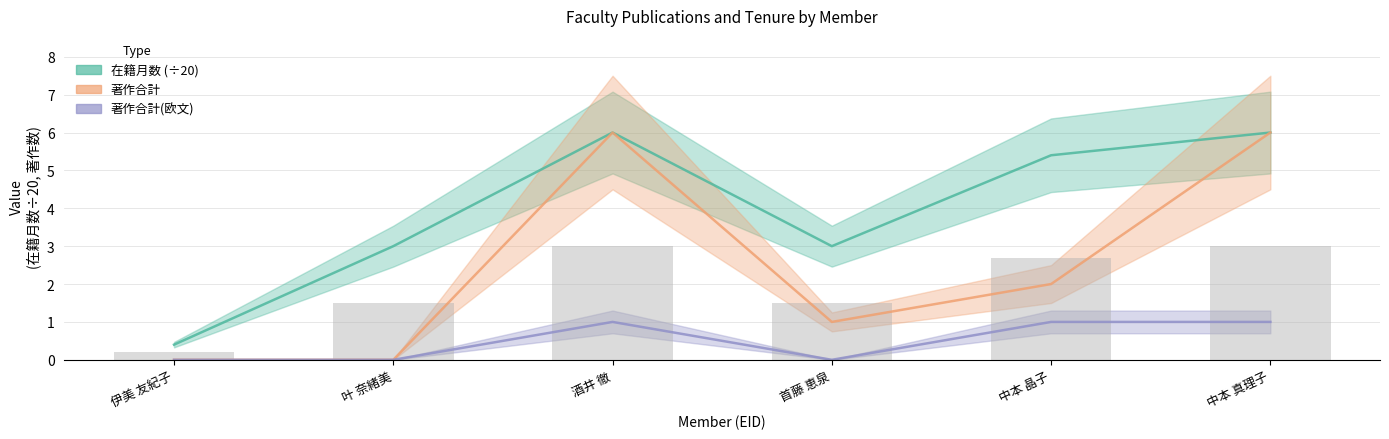

What is the difference between the 在籍月数 values at 中本 晶子 and 叶 奈緒美?

2.4